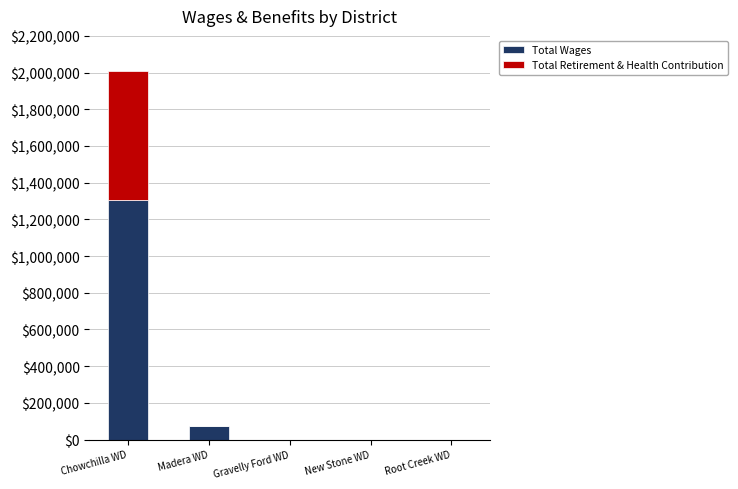

True or false: Total Wages has a value of -617418 at Gravelly Ford WD.

False